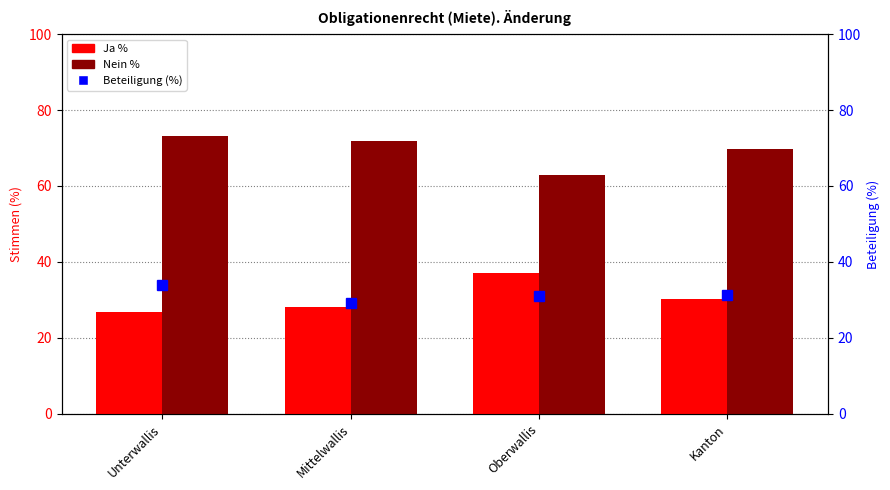

What is the total value across all series at Unterwallis?

133.8